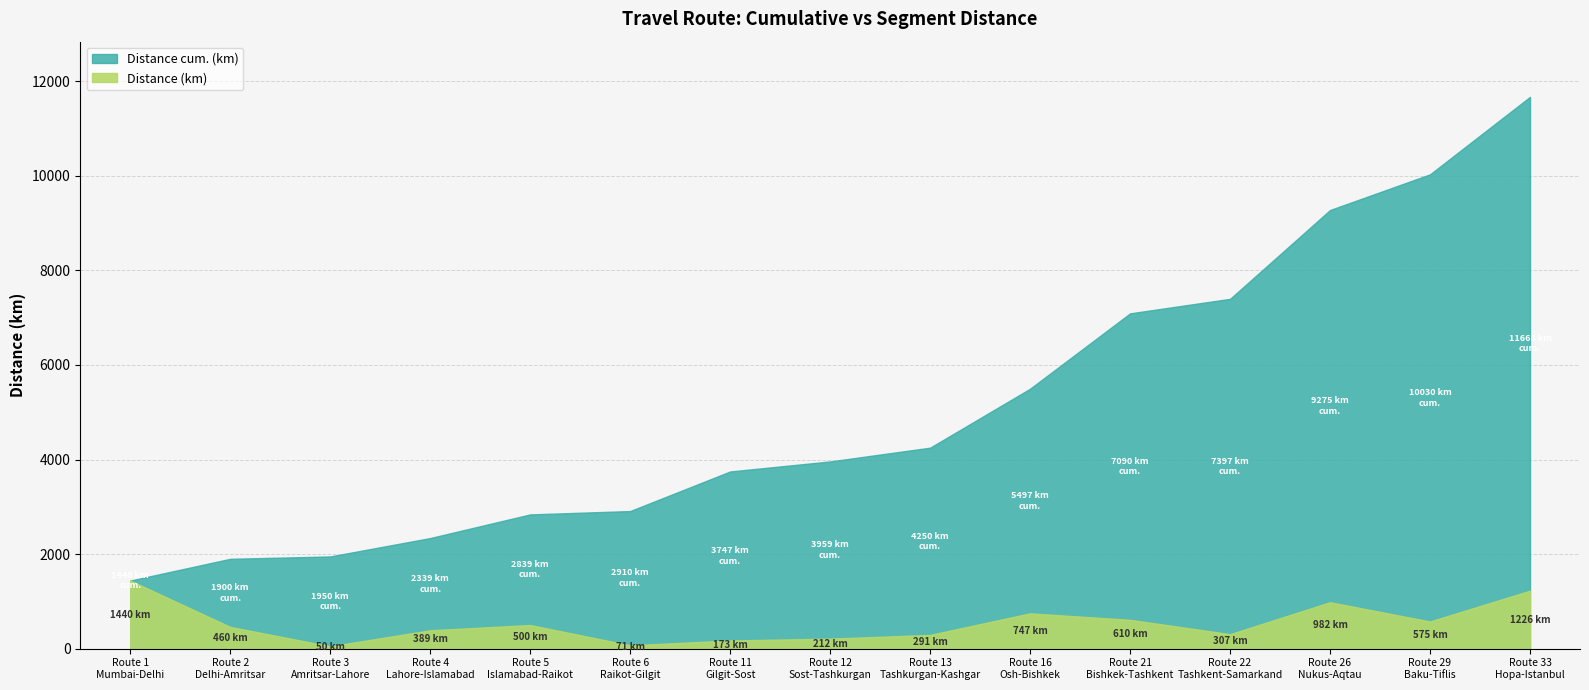

Where is Distance (km) nearest to the value 745?

Route 16
Osh-Bishkek